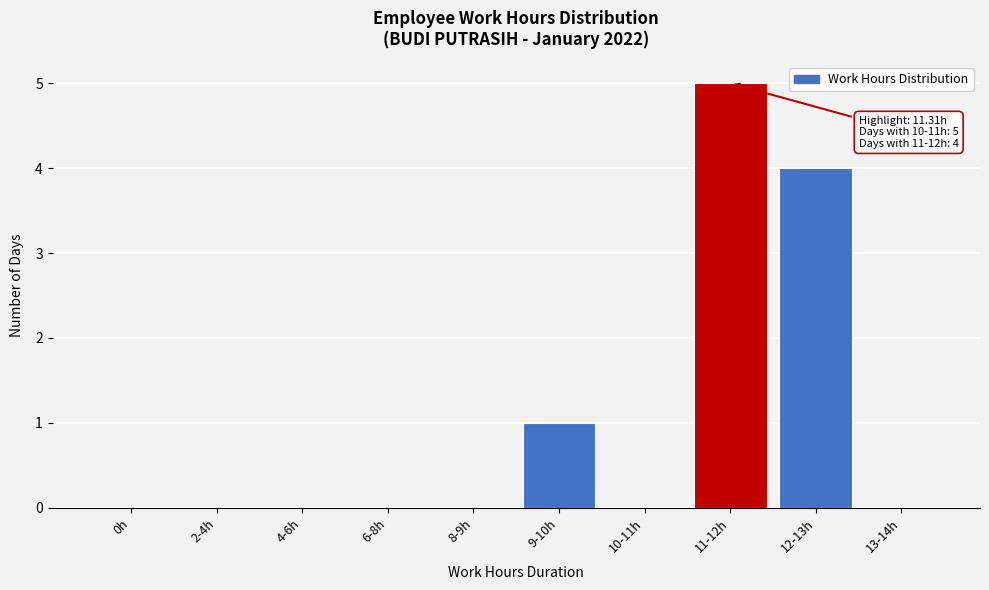

Reading right to left, list all the values displayed in this chart.

13-14h=0	12-13h=4	11-12h=5	10-11h=0	9-10h=1	8-9h=0	6-8h=0	4-6h=0	2-4h=0	0h=0